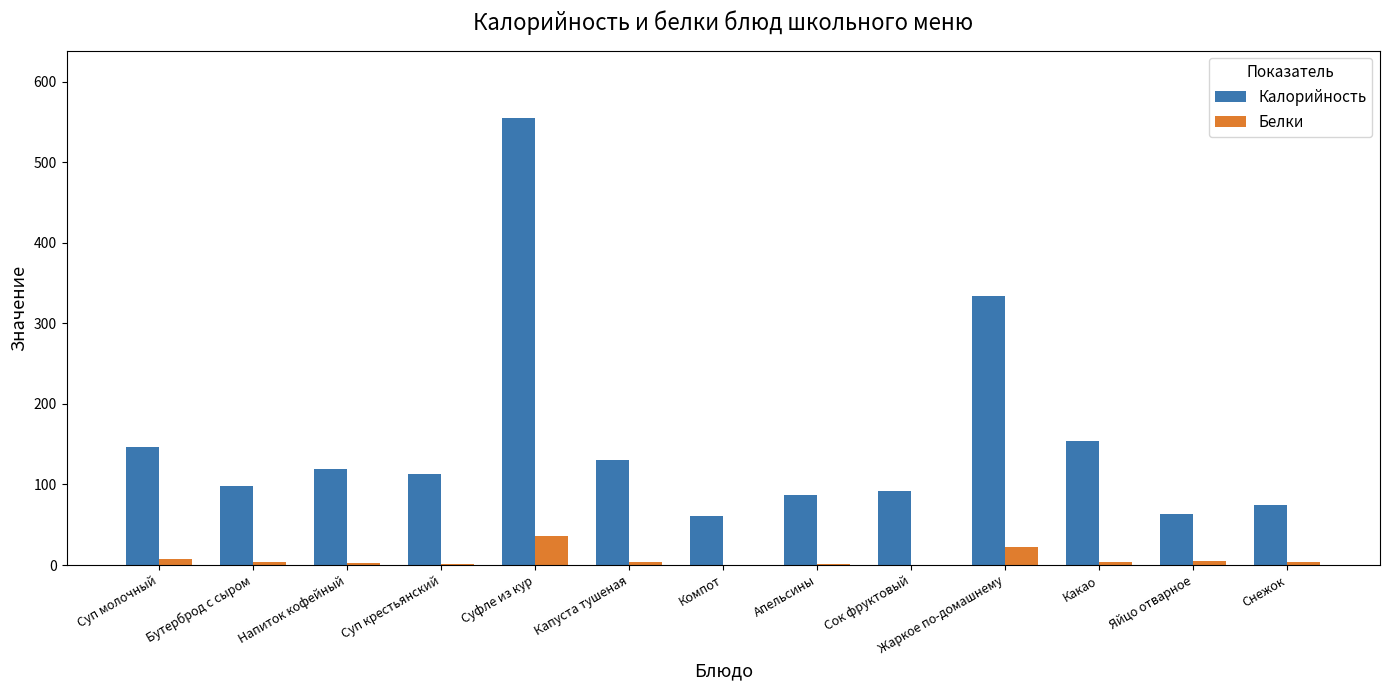

What is the sum of all Белки values?

94.3